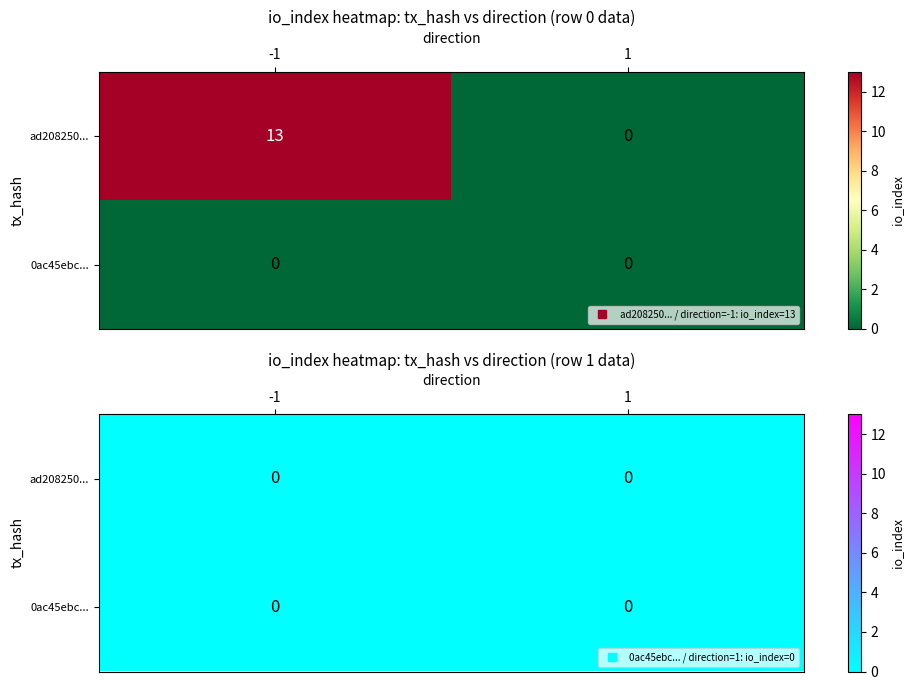

What is the difference between the maximum and minimum values in the ad208250e2fd0e795d447b447117888d54a04b0 series?

13